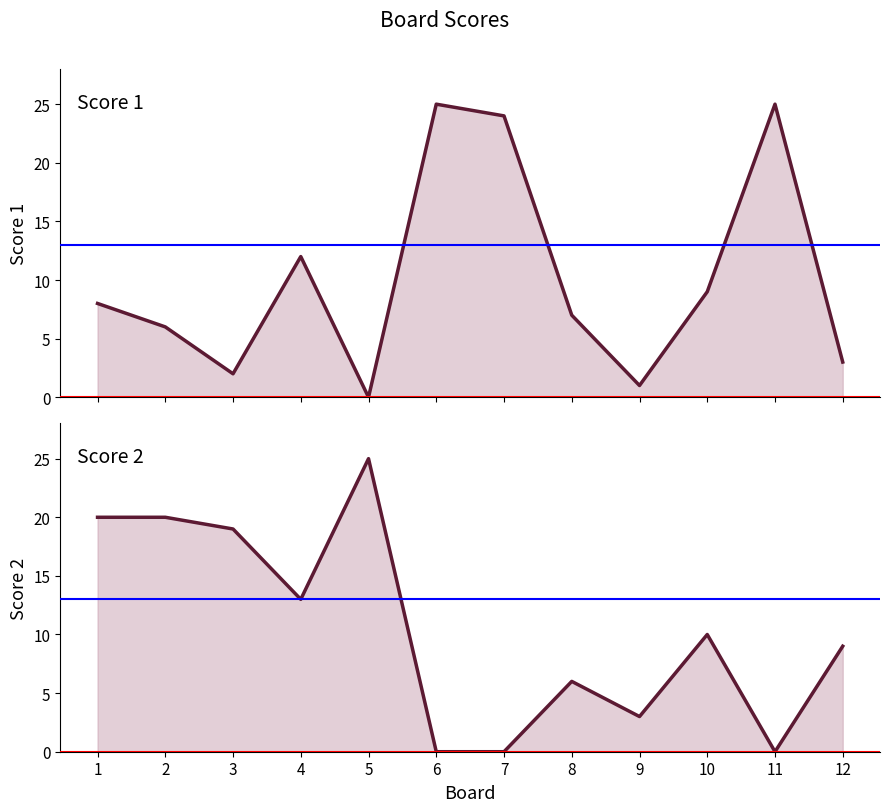

List the series in order of their overall mean, highest first.

Score 2, Score 1